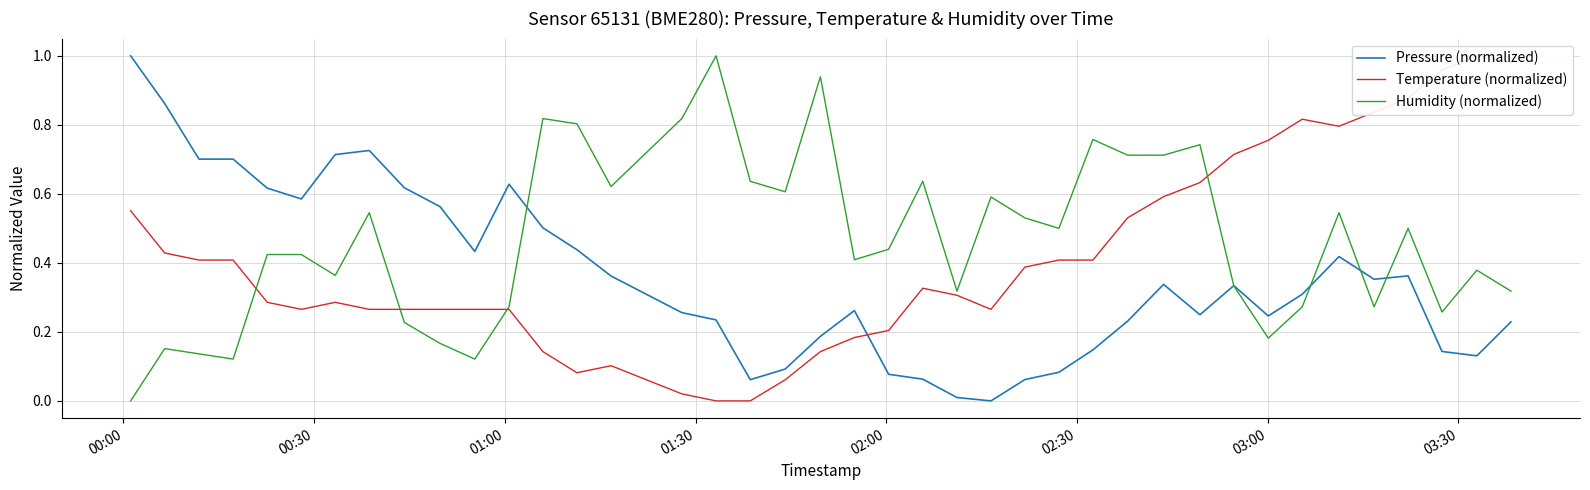

What is the maximum value for Humidity (normalized)?

1.0